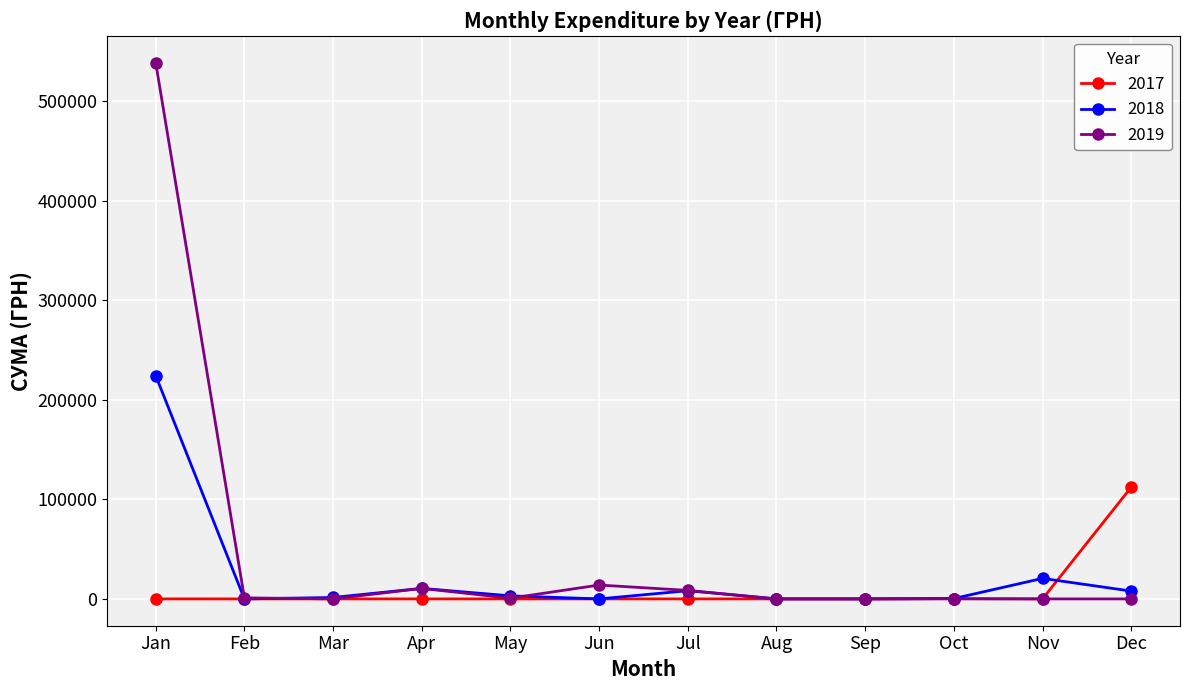

Which series has the largest range (max minus min)?

2019